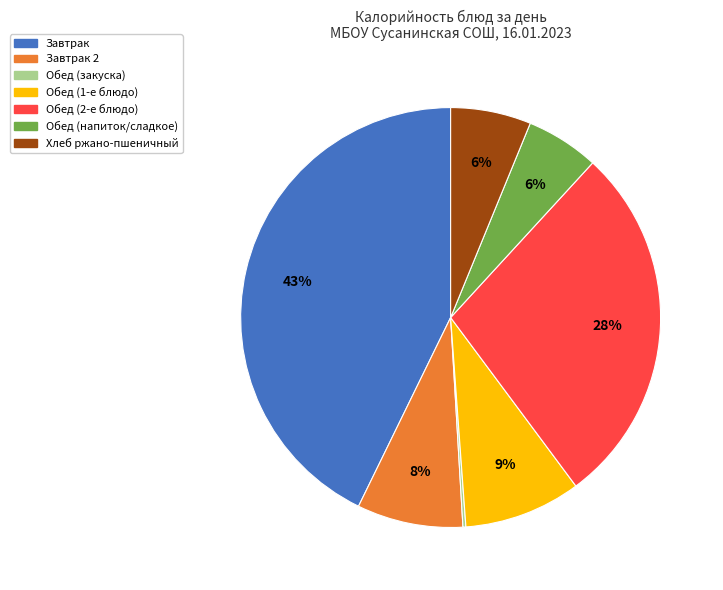

Does any single category account for the majority?

No